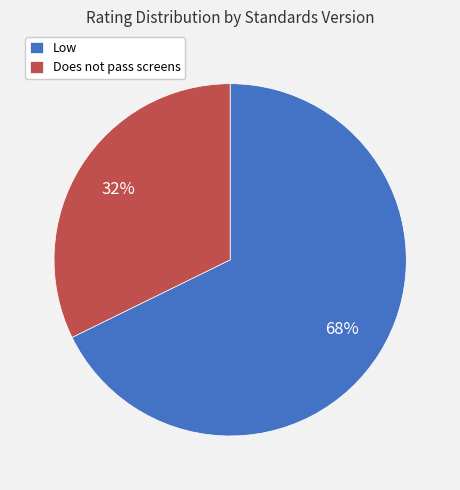

True or false: Low accounts for 53% of the total.

False